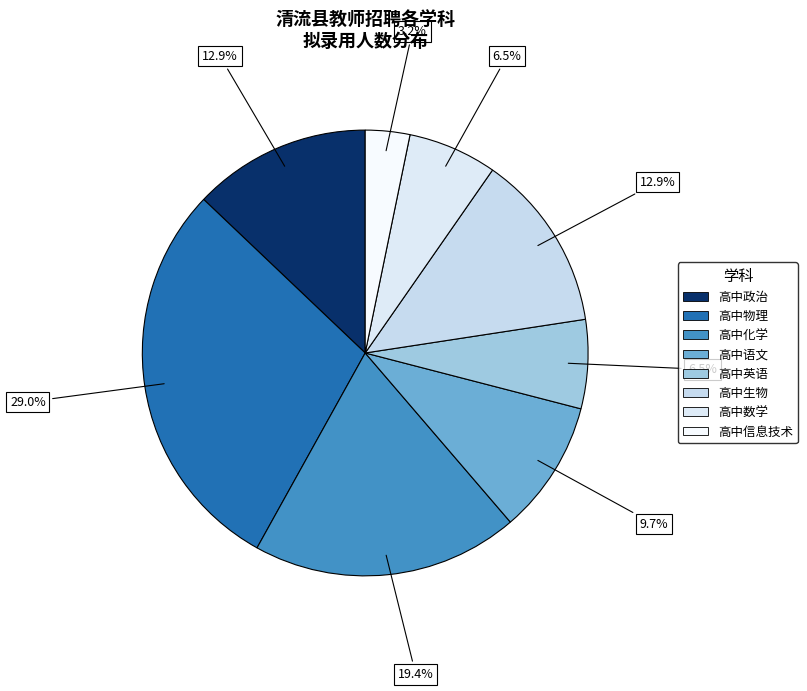

To the nearest percent, what percentage of the pie is 高中物理?

29%